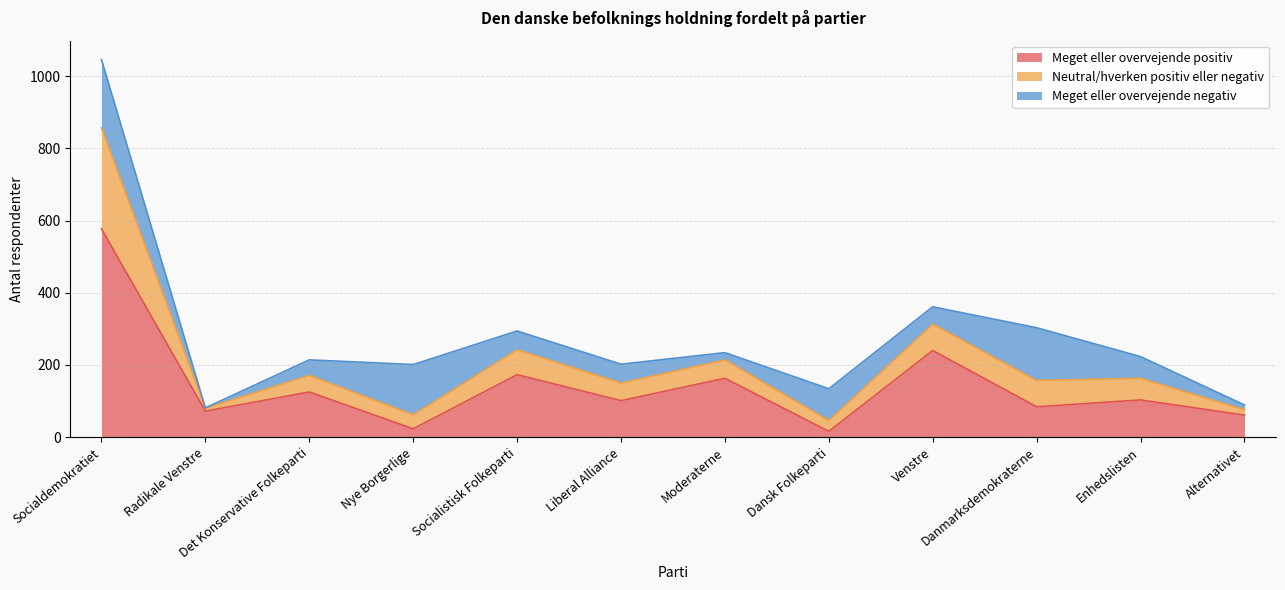

What is the label of the 3rd point from the left?

Det Konservative Folkeparti